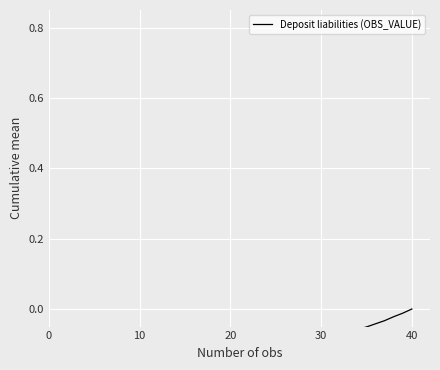

How many points are higher than both their immediate neighbors (excluding endpoints)?

1